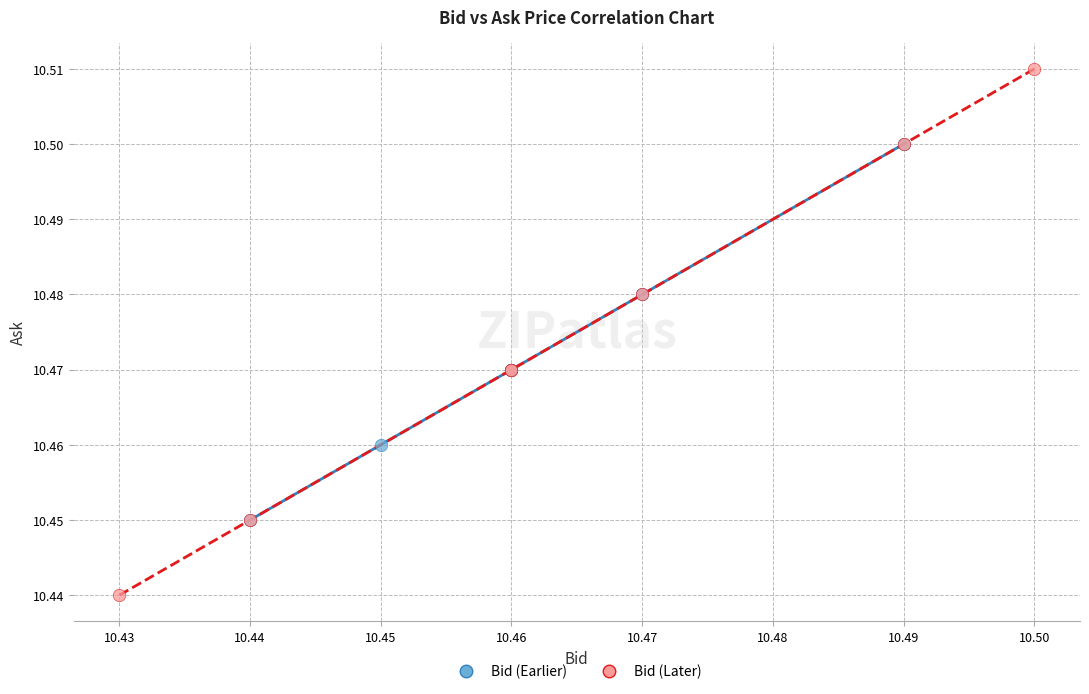

Which series has the widest spread of Y values?

Bid (Later)